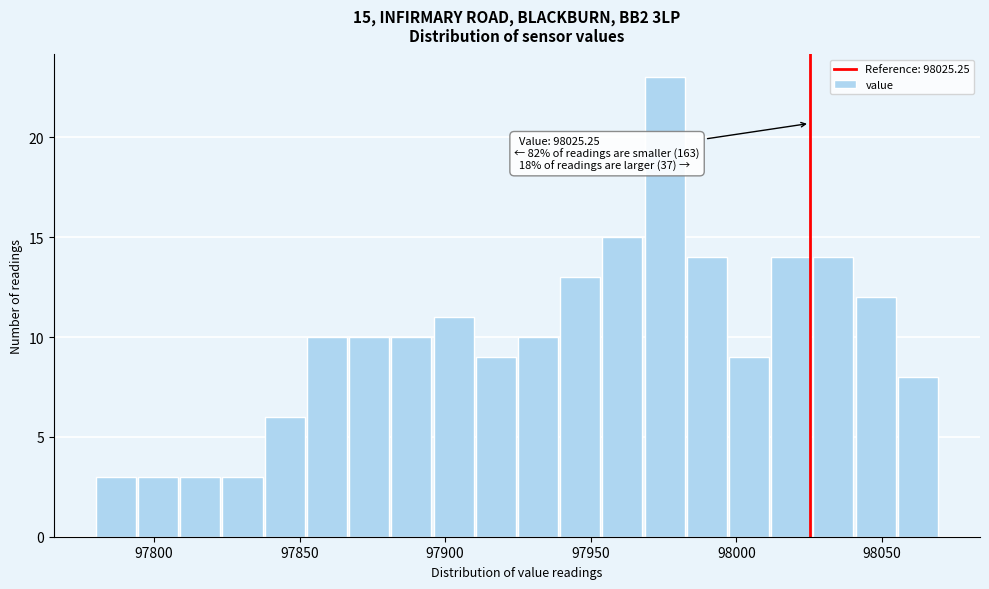

Read against the x-axis, roughly where is the centre of the tallest bar?

97975